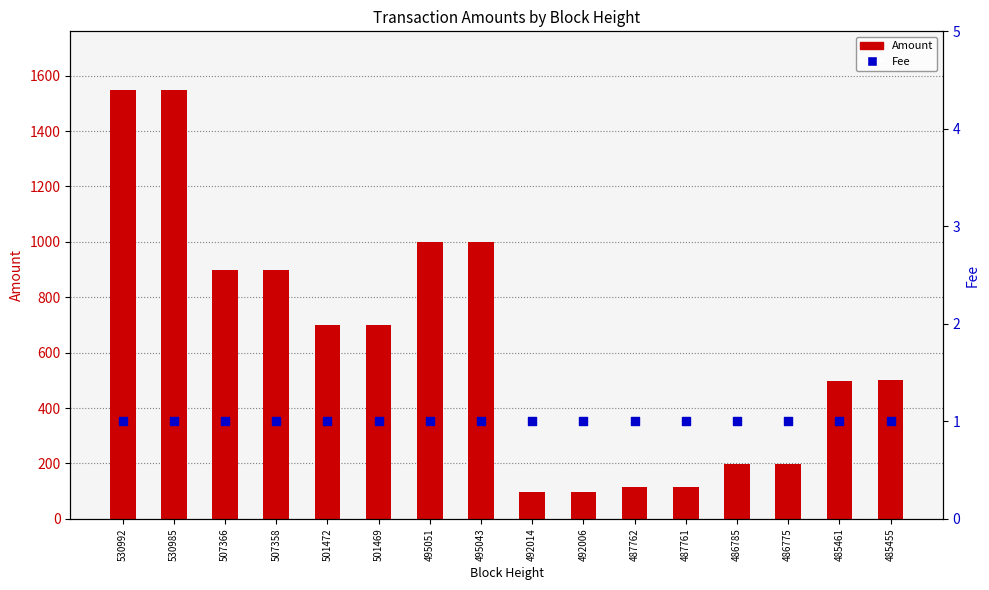

At how many categories does at least one series exceed 442?

10